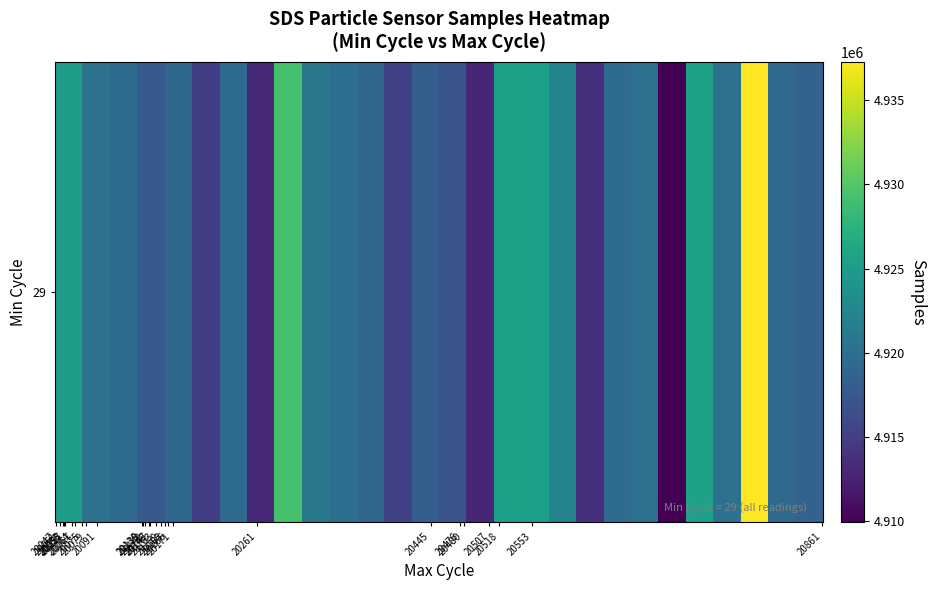

What is the greatest value displayed?

4937273.0